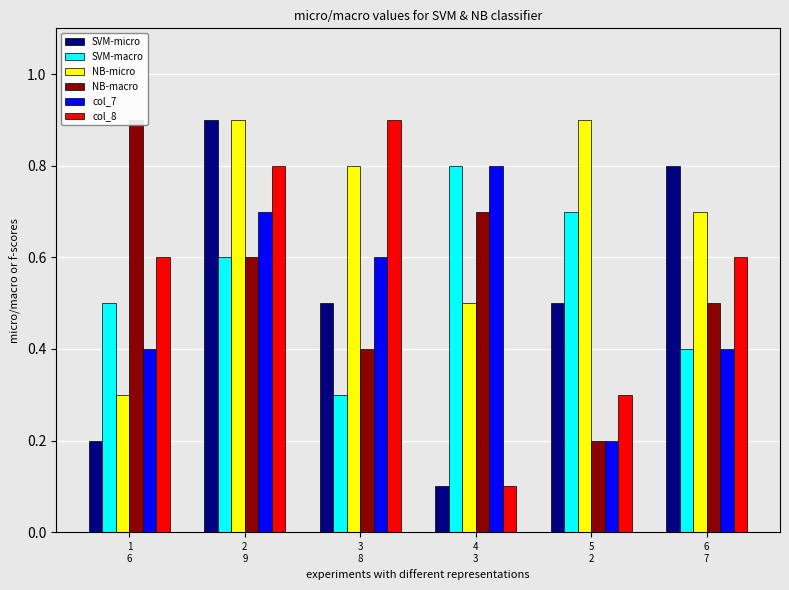

List the series in order of their peak value, highest first.

col_3, col_9, col_5, col_8, col_4, col_7